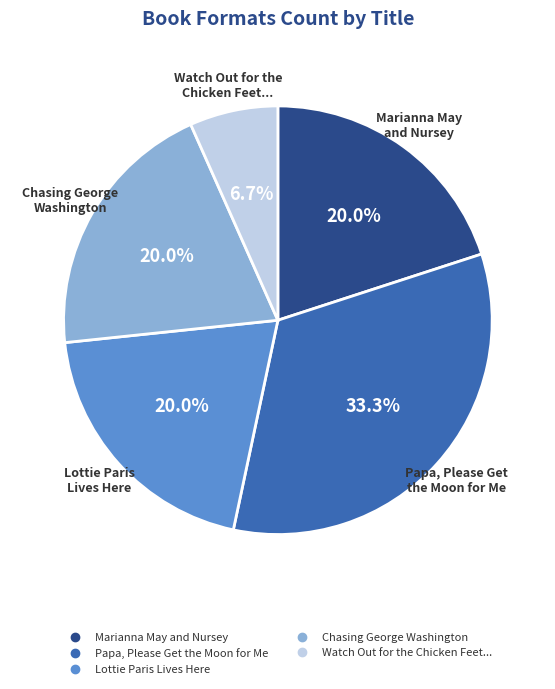

Is there a majority slice in this chart?

No